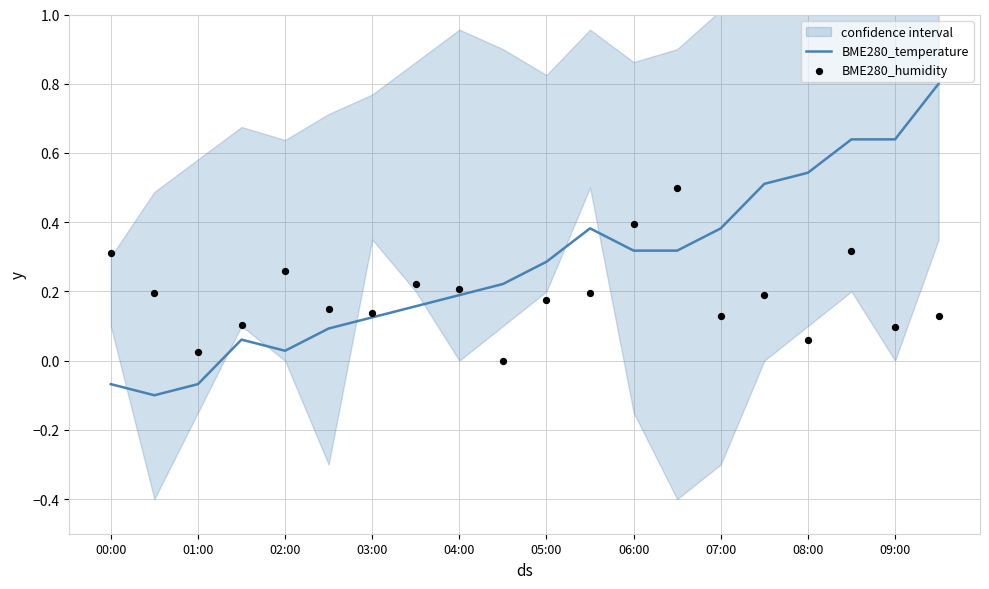

Which series has the largest total across all categories?

BME280_temperature